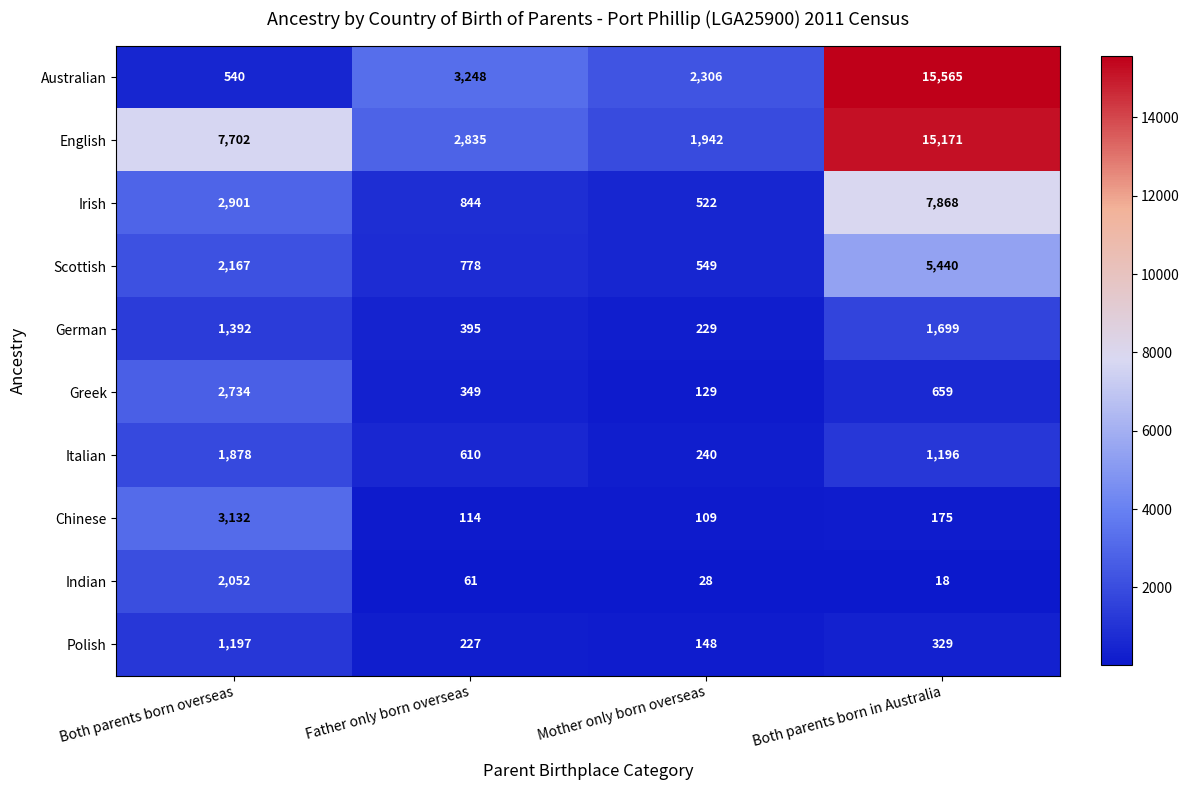

Rank the series at Mother only born overseas from lowest to highest value.

Indian, Chinese, Greek, Polish, German, Italian, Irish, Scottish, English, Australian